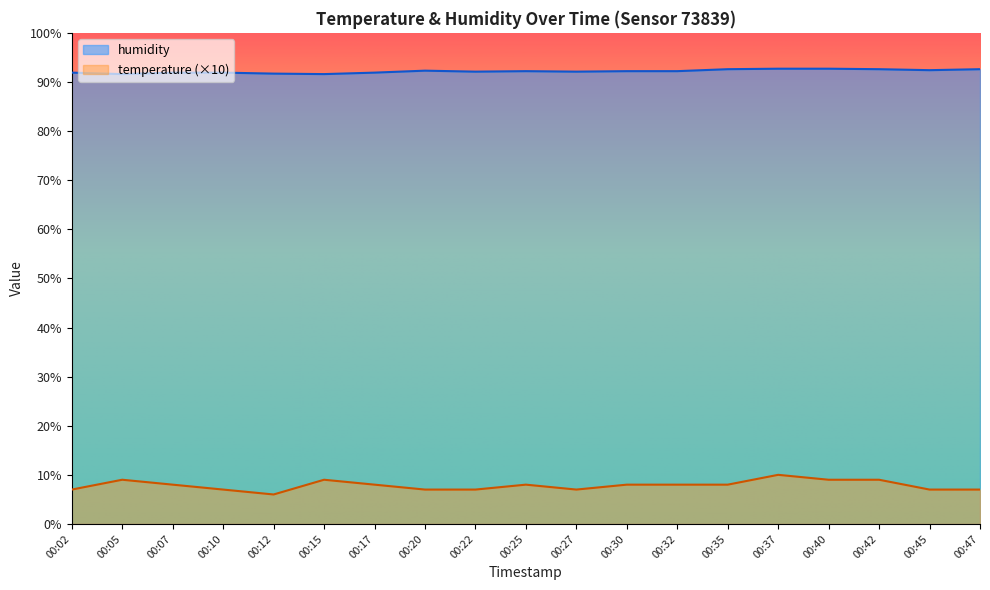

Reading left to right, transcribe all the data shown in this chart.

temperature: 7.0	9.0	8.0	7.0	6.0	9.0	8.0	7.0	7.0	8.0	7.0	8.0	8.0	8.0	10.0	9.0	9.0	7.0	7.0
humidity: 91.9	91.6	91.9	91.9	91.7	91.6	91.9	92.3	92.1	92.2	92.1	92.2	92.2	92.6	92.7	92.7	92.6	92.4	92.6